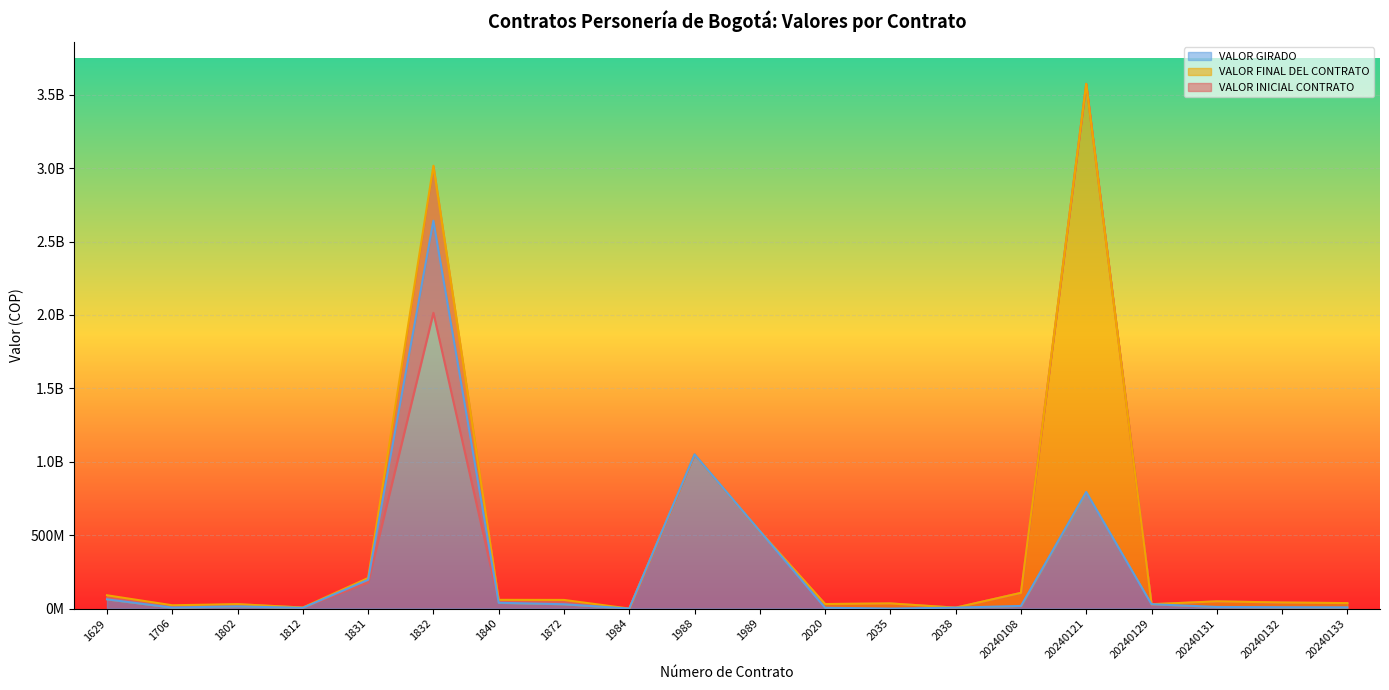

What is the maximum value shown in the chart?

3574439388